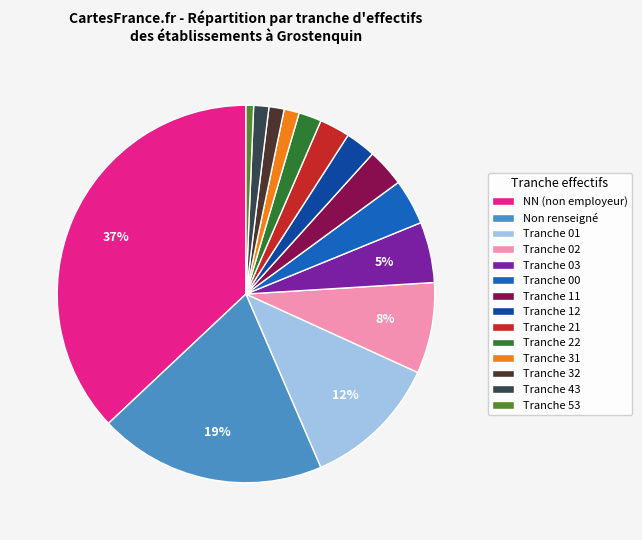

To the nearest percent, what portion does Tranche 12 represent?

3%